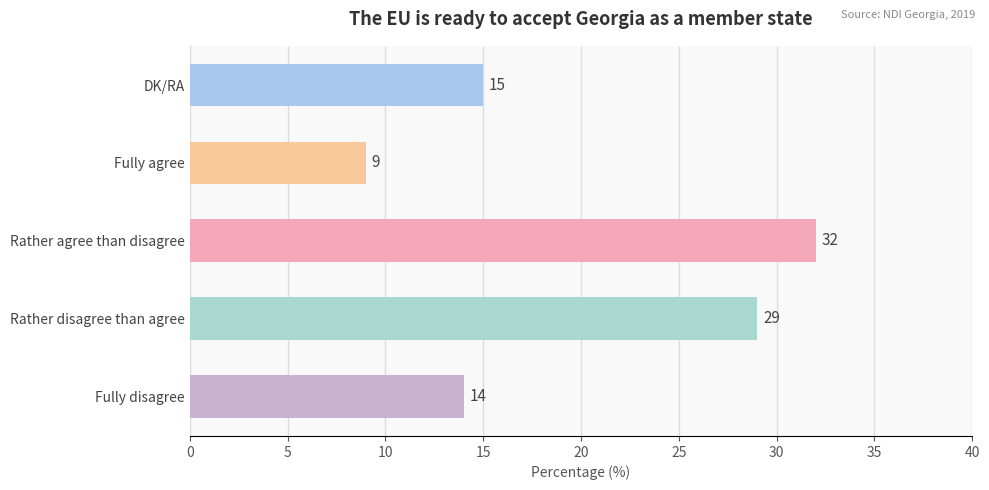

The chart shows a value of 5 at Fully agree. True or false?

False